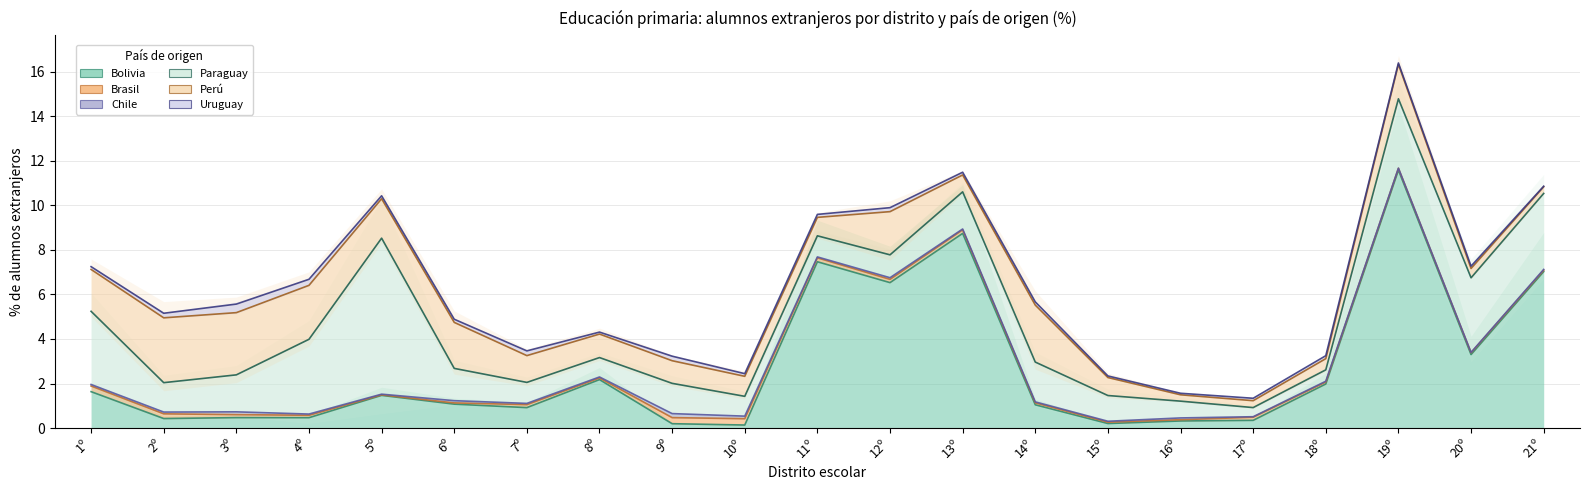

Where is the first local maximum for Chile?

3º